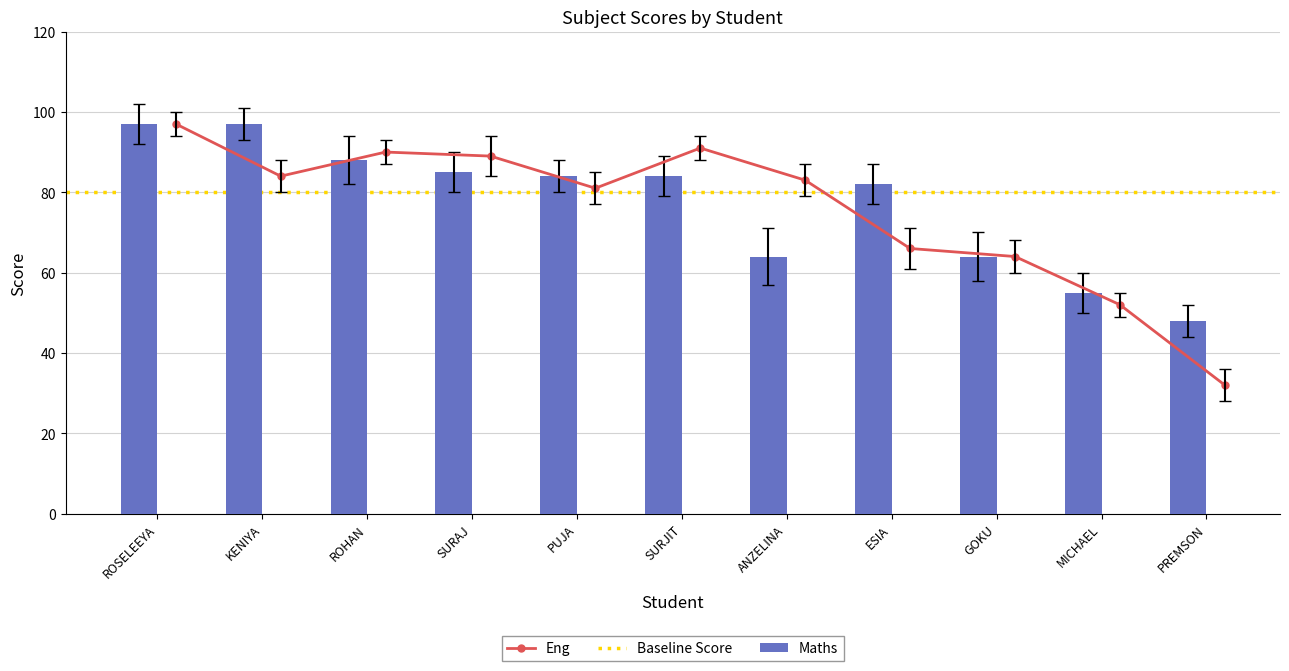

Which series has the largest total across all categories?

Maths